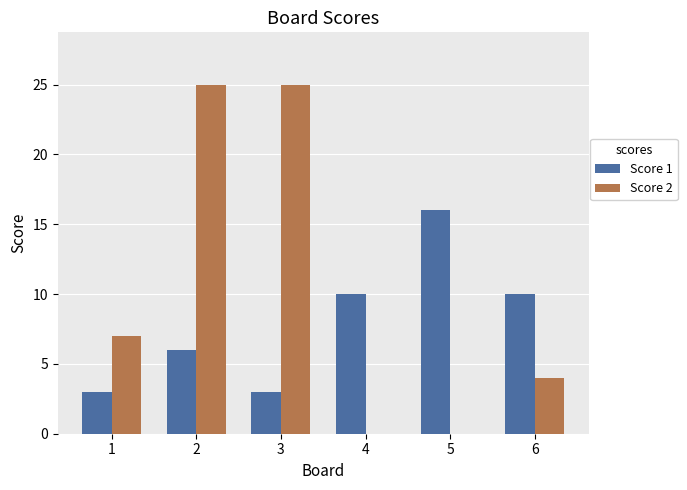

What is the maximum value shown in the chart?

25